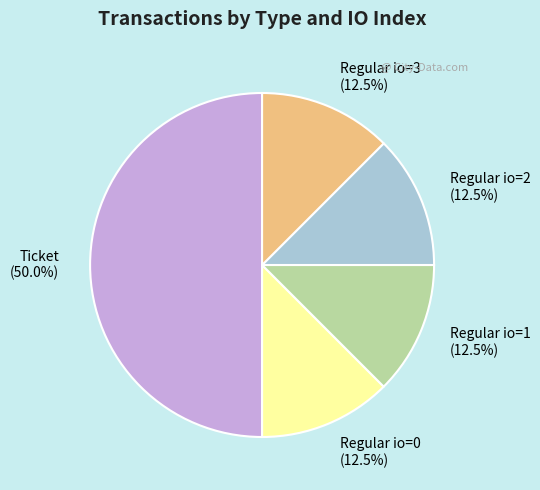

Which slice is the largest?

Ticket